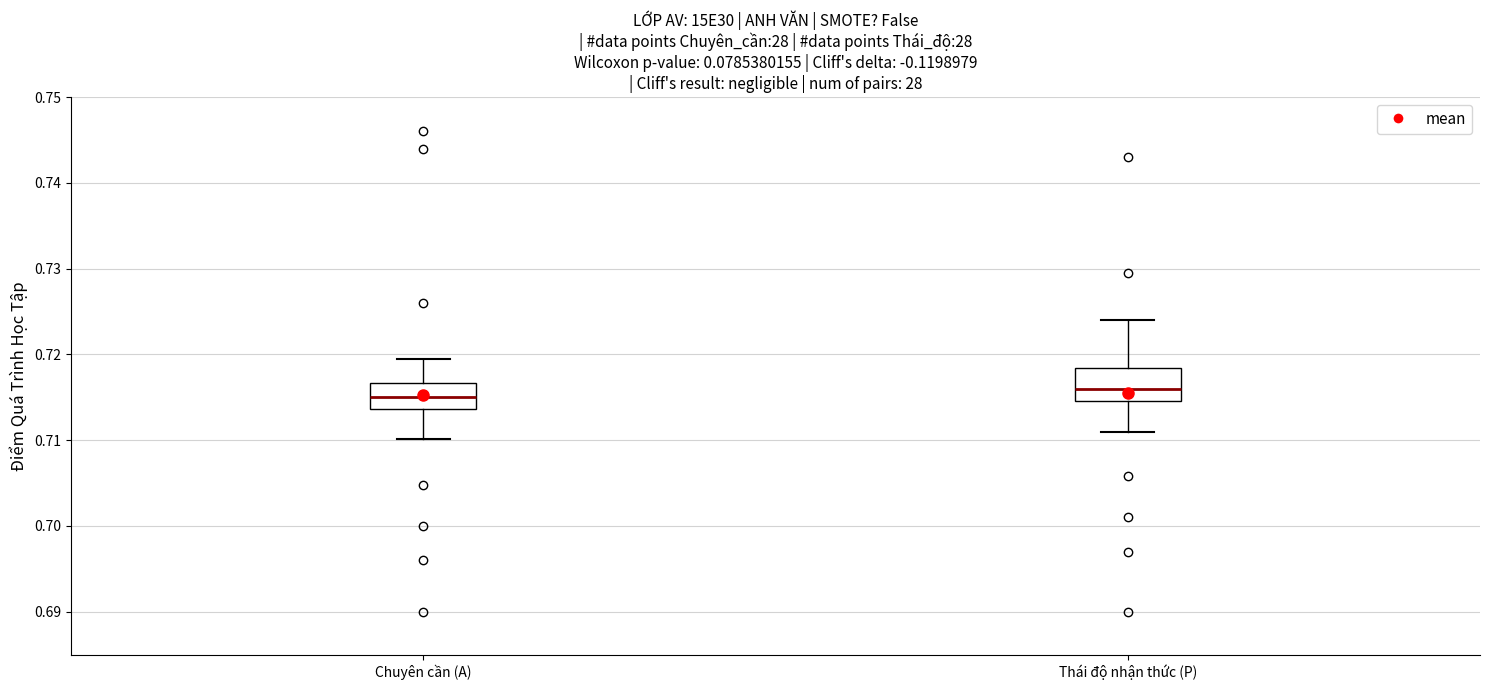

Where is the upper edge of the box for Chuyên cần (A) on the y-axis? The values are not printed on the chart, so give them approximately, as read against the axis.

0.717